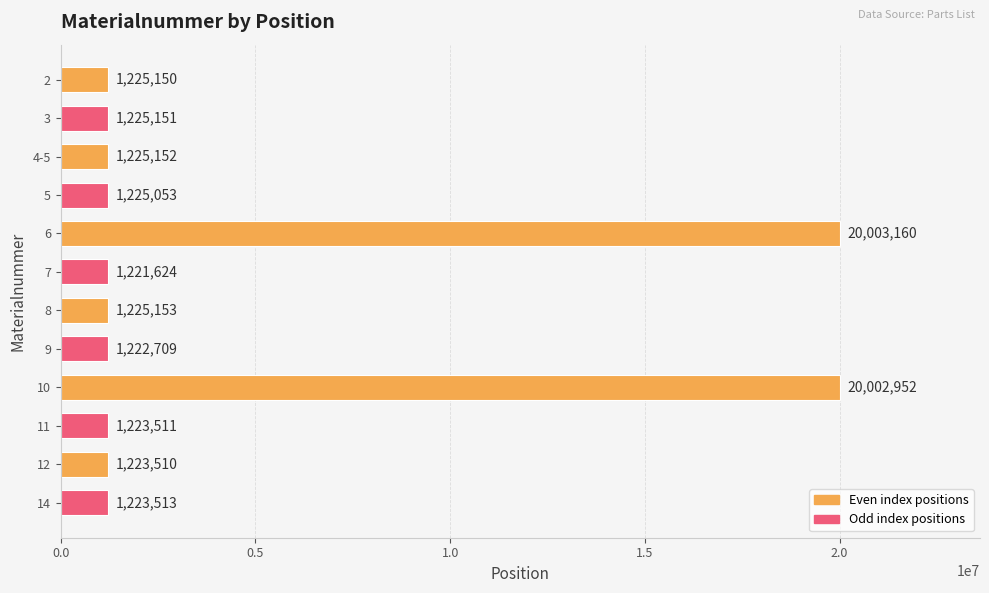

The chart shows a value of 1943332 at 14. True or false?

False